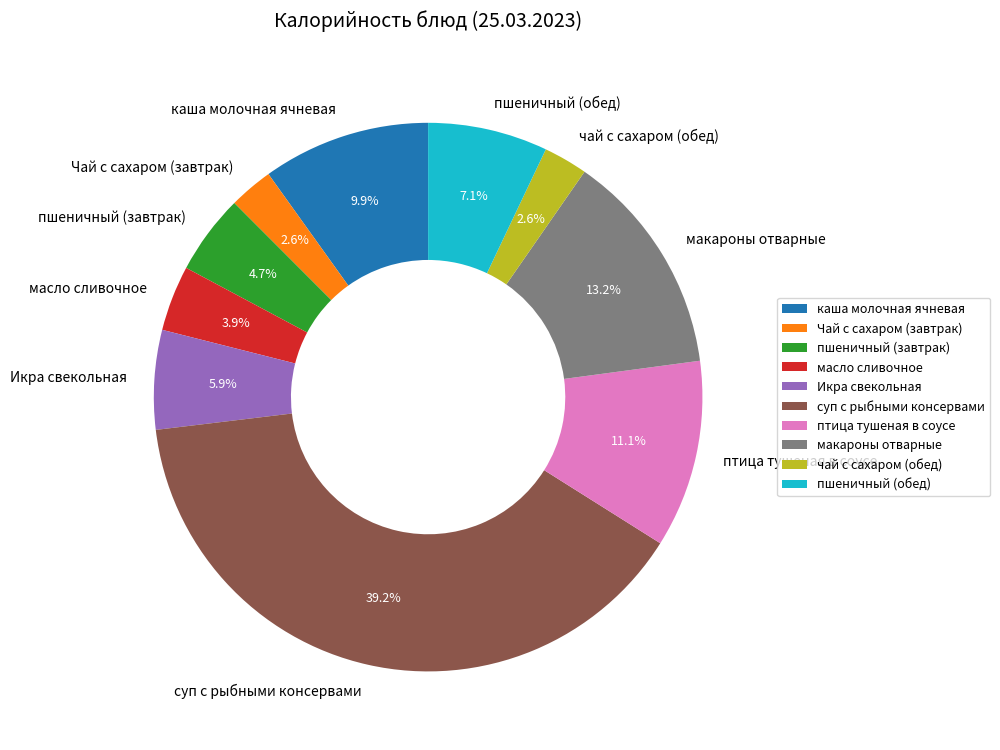

What is the ratio of the value at чай с сахаром (обед) to the value at Чай с сахаром (завтрак)?

1.0